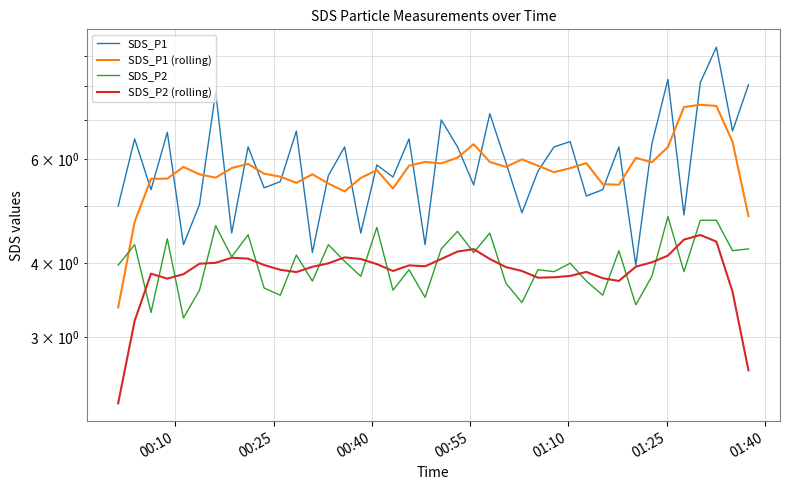

The SDS_P2 series shows 2.0 at 10. True or false?

False